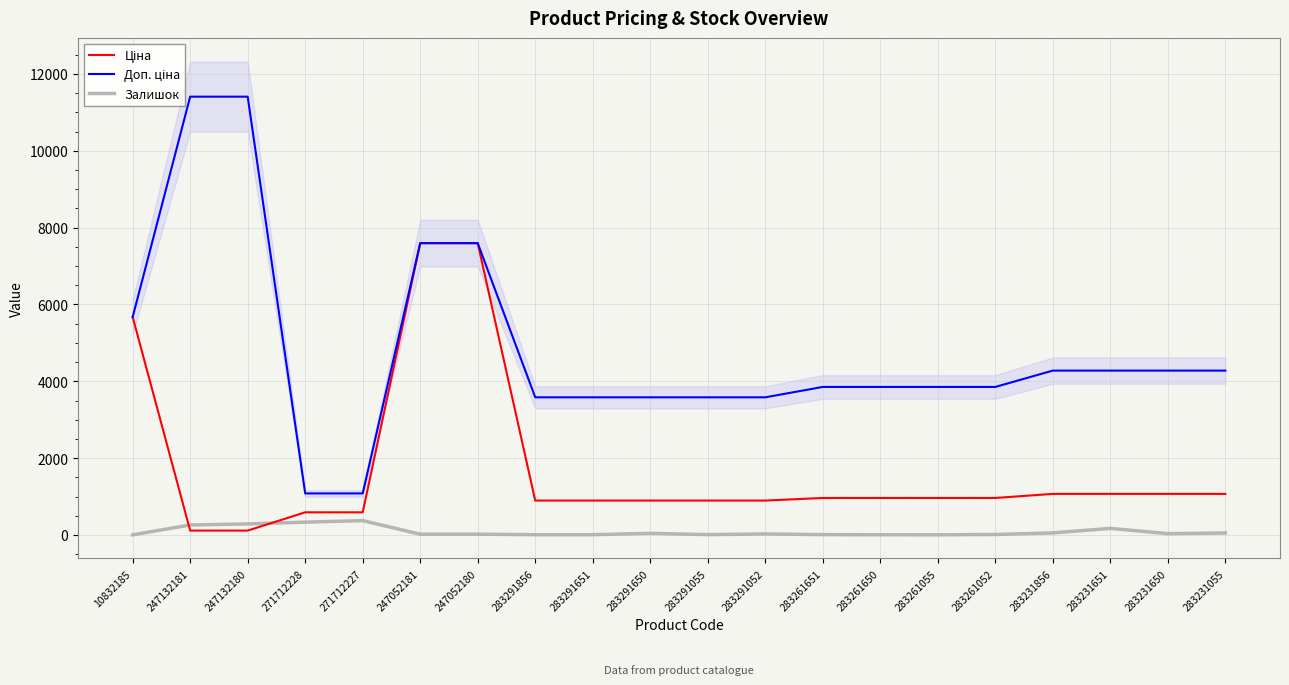

Rank the series by their maximum value, from highest to lowest.

Доп. ціна, Ціна, Залишок